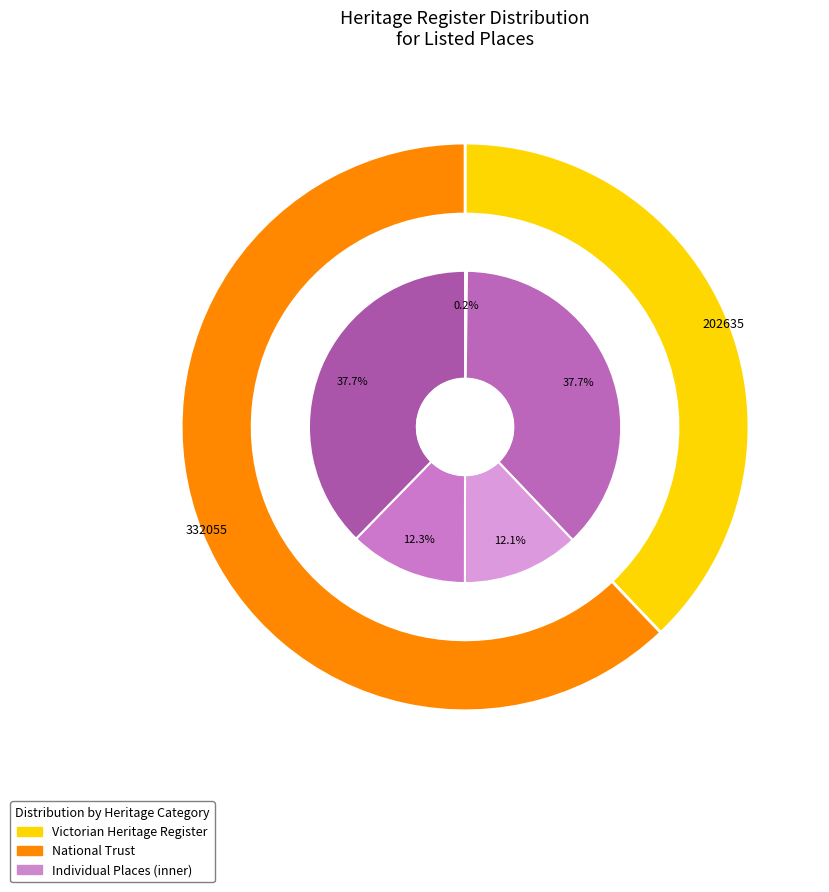

How many segments does this pie chart have?

5